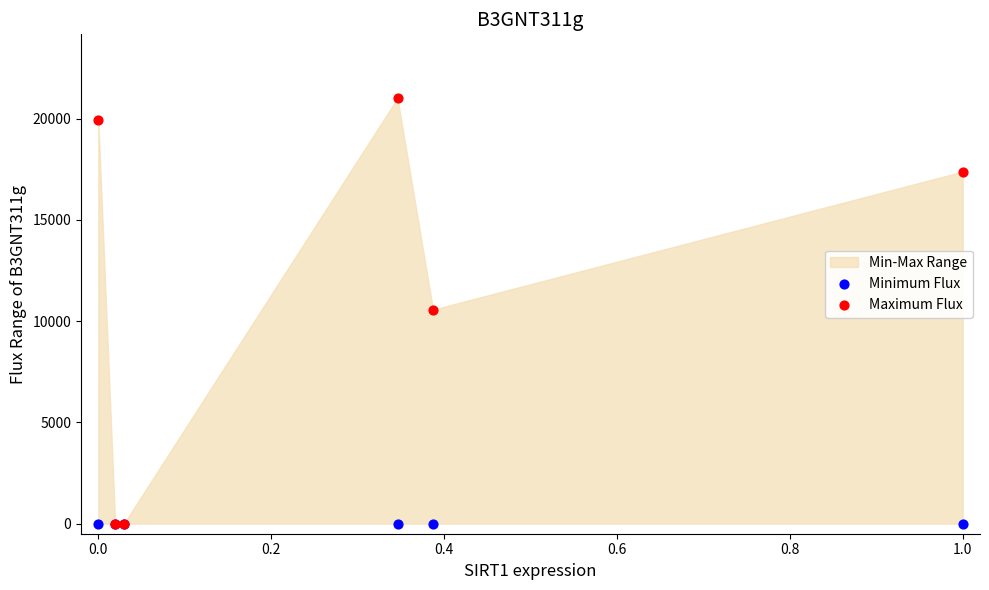

Which series has the largest Y range (max minus min)?

Maximum Flux